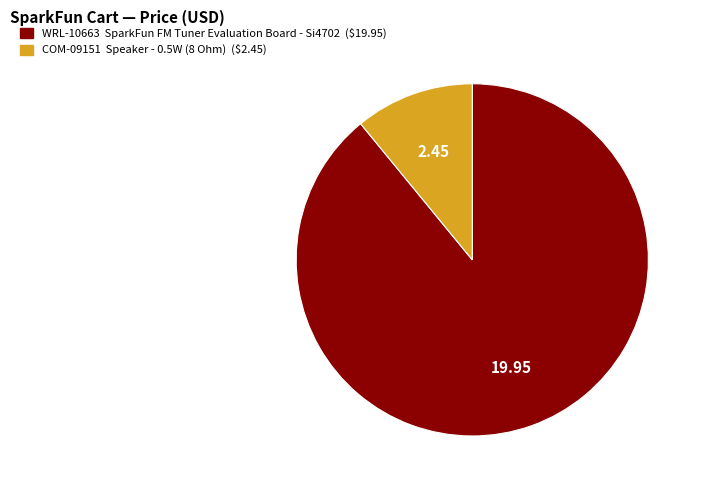

Combined, do COM-09151 Speaker - 0.5W (8 Ohm) and WRL-10663 SparkFun FM Tuner Evaluation Board account for over 50%?

Yes